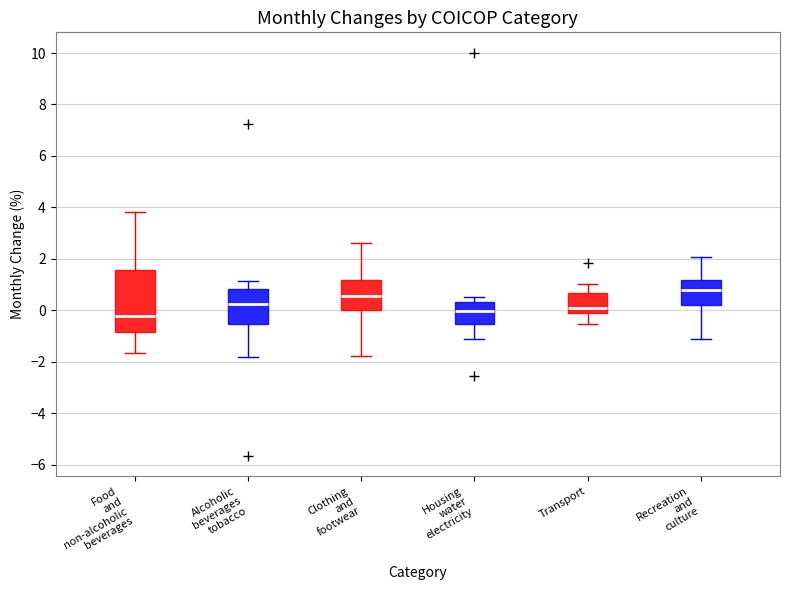

Where does the median line of the box for Alcoholic beverages tobacco sit on the y-axis? The values are not printed on the chart, so give them approximately, as read against the axis.

0.2